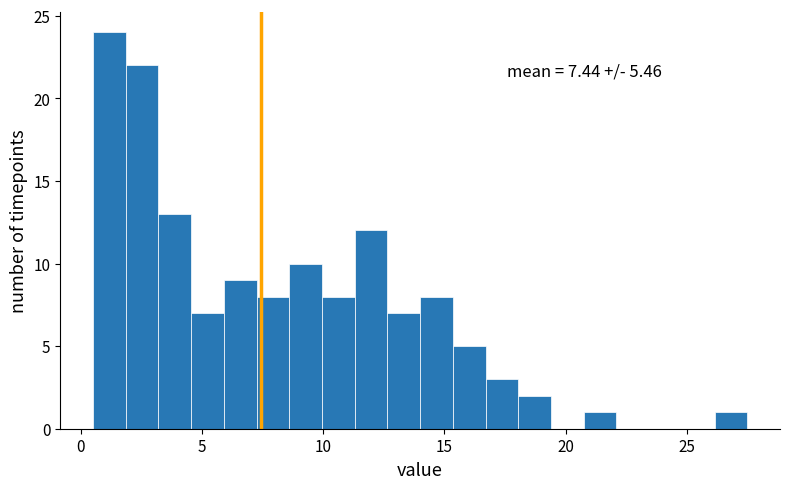

Read against the x-axis, roughly where is the centre of the tallest bar?

1.0